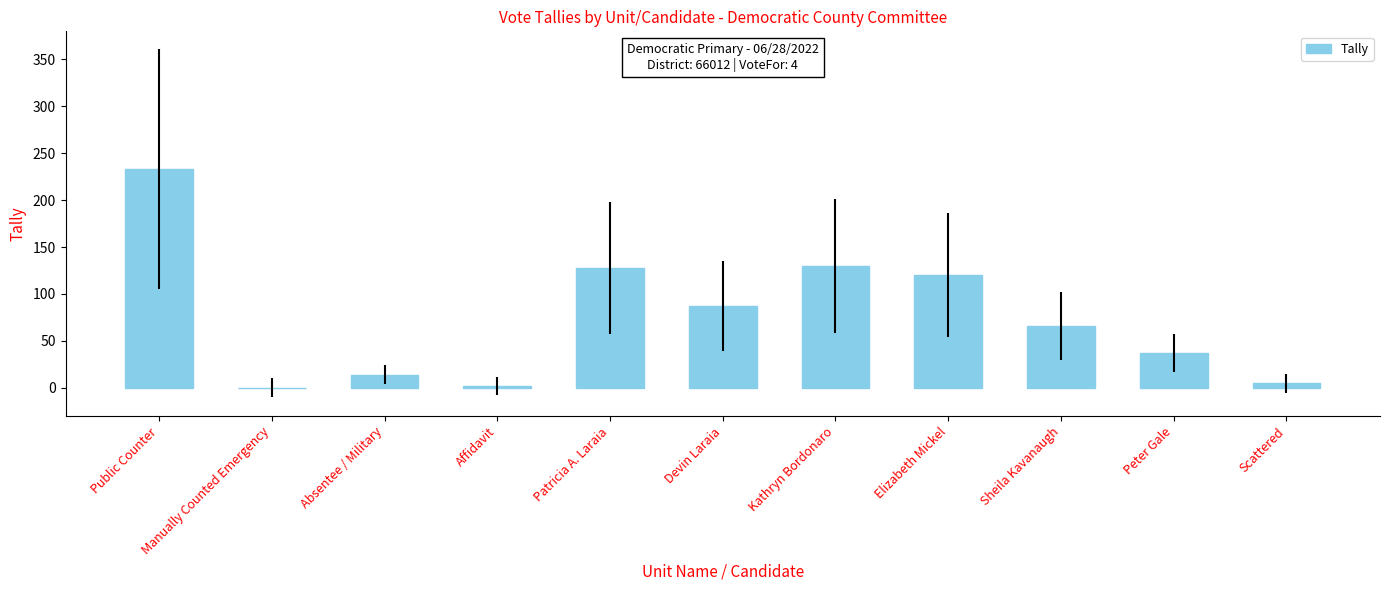

Reading left to right, list all the values displayed in this chart.

233	0	14	2	128	87	130	120	66	37	5